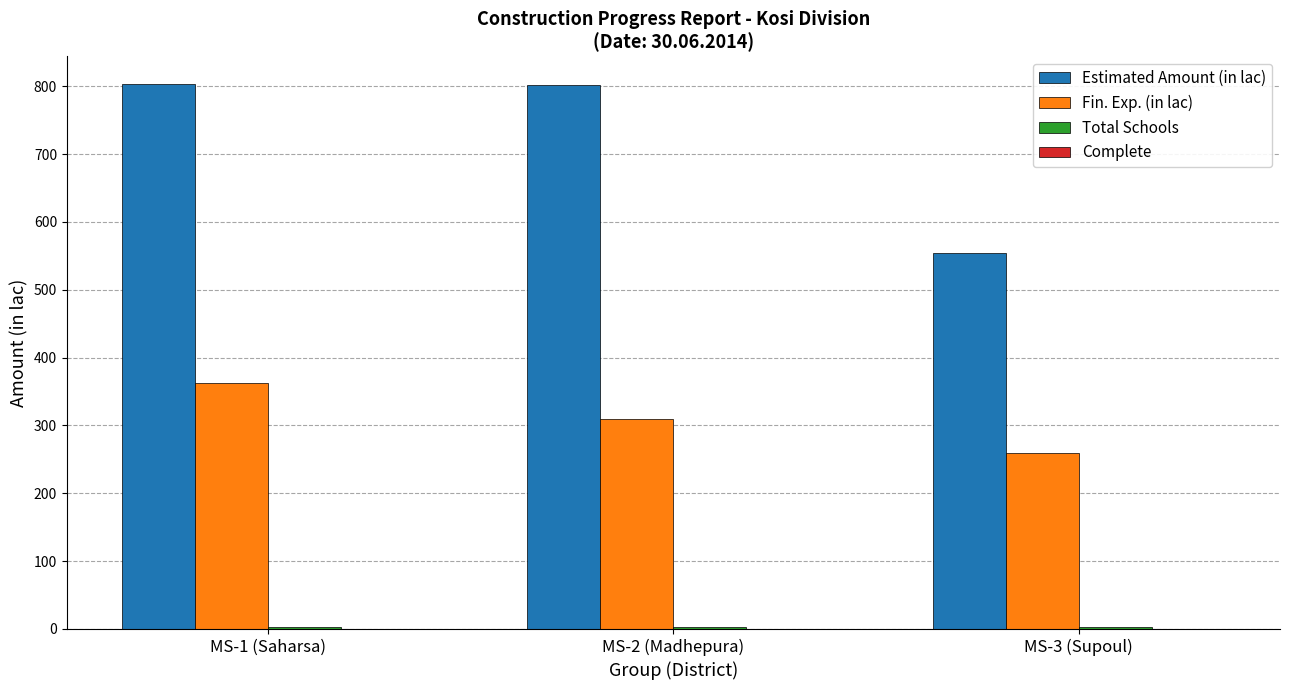

What is the greatest value displayed?

804.0